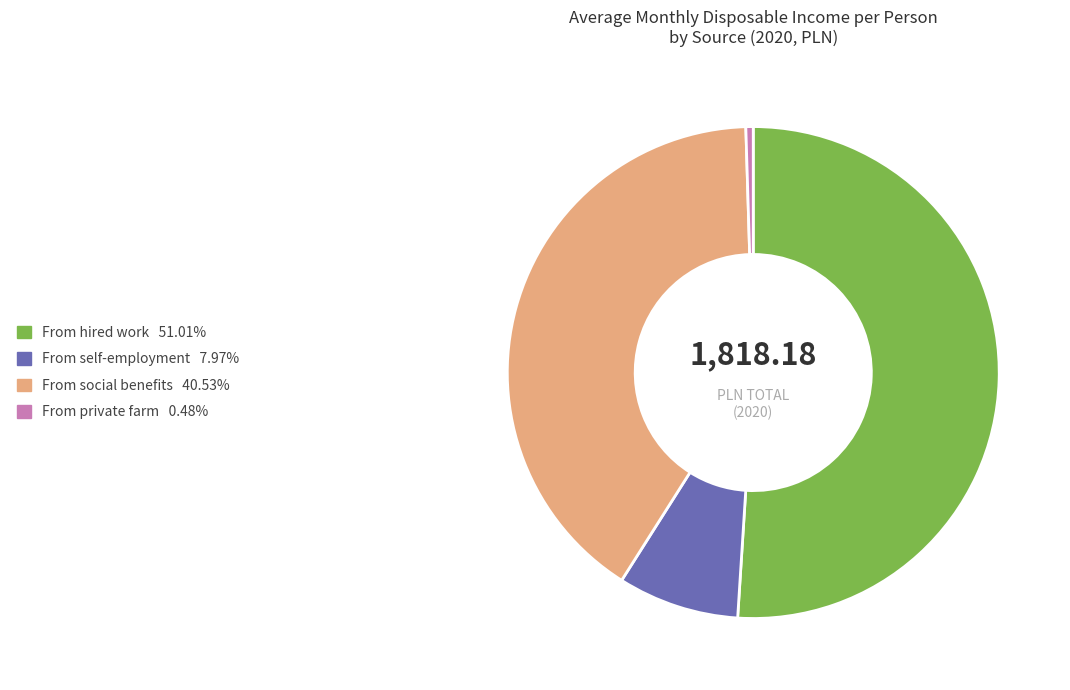

Is there any slice that represents more than half of the pie?

Yes